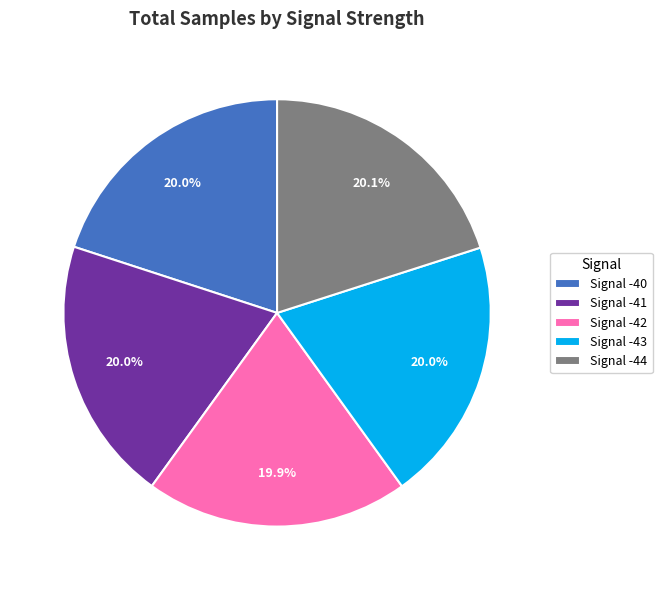

What is the ratio of the value at Signal -41 to the value at Signal -44?

1.0